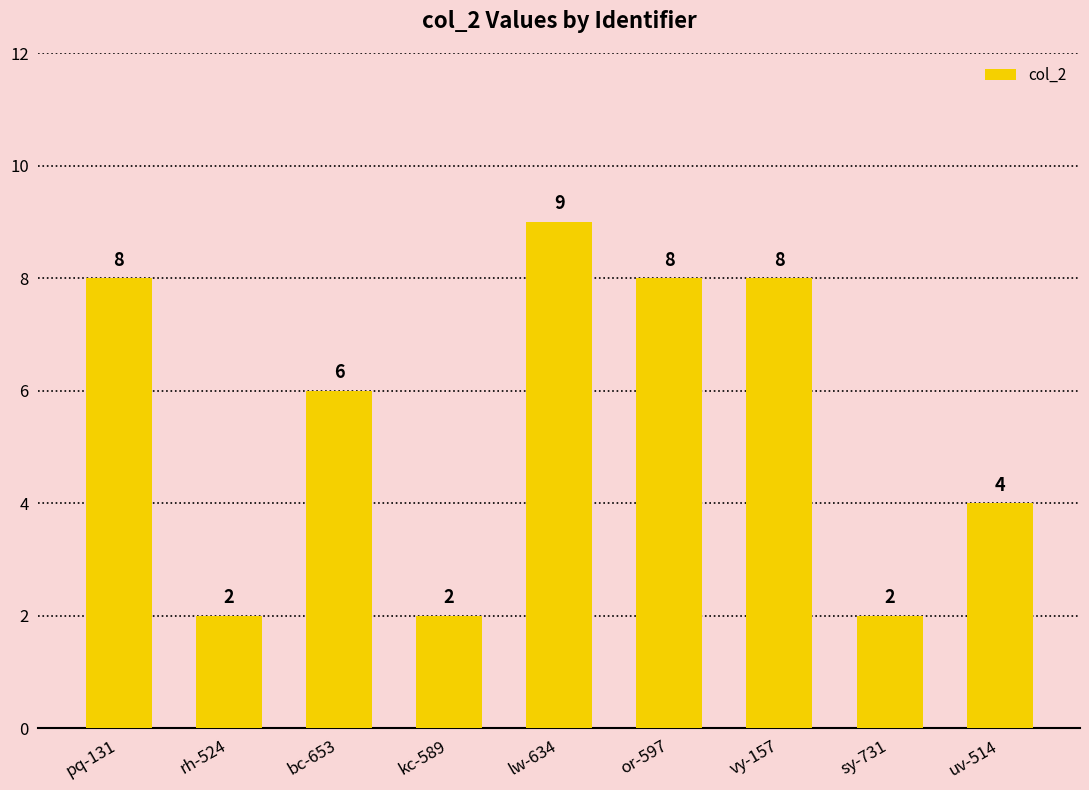

The chart shows a value of 3 at sy-731. True or false?

False